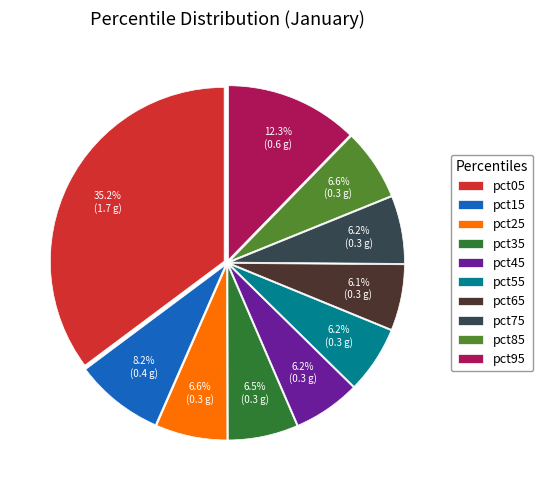

Is pct65 the majority of the pie?

No